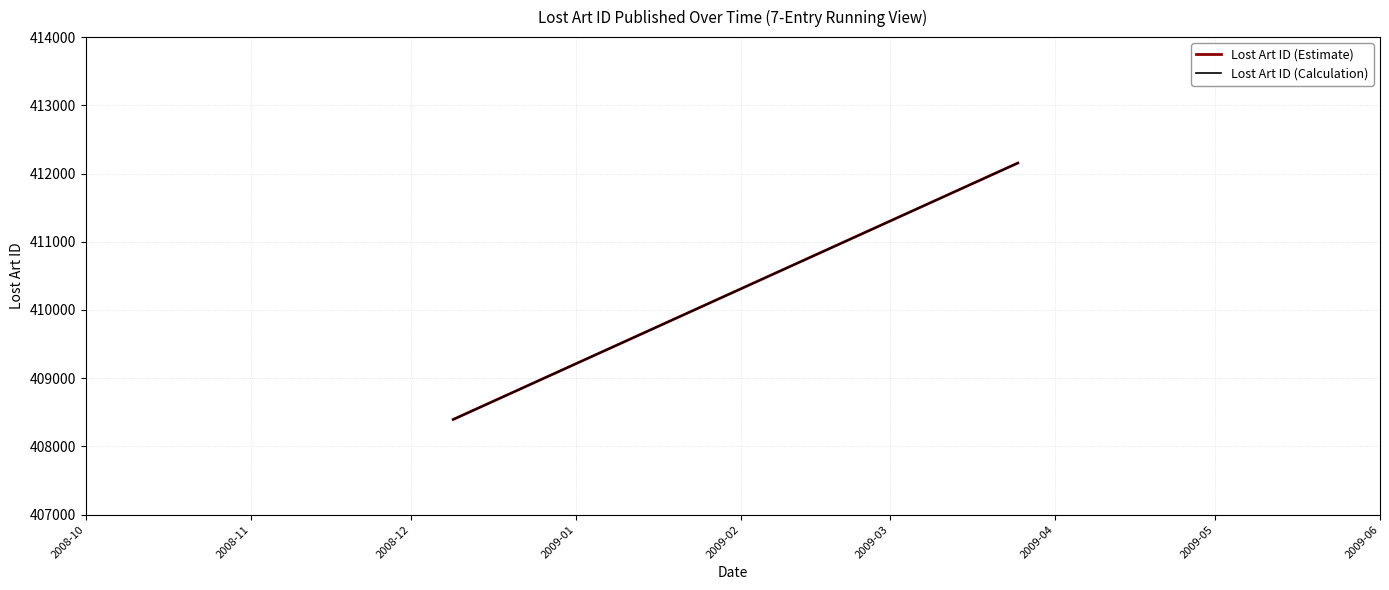

What is the difference between the maximum and minimum values in the Lost Art ID (Calculation) series?

3758.5